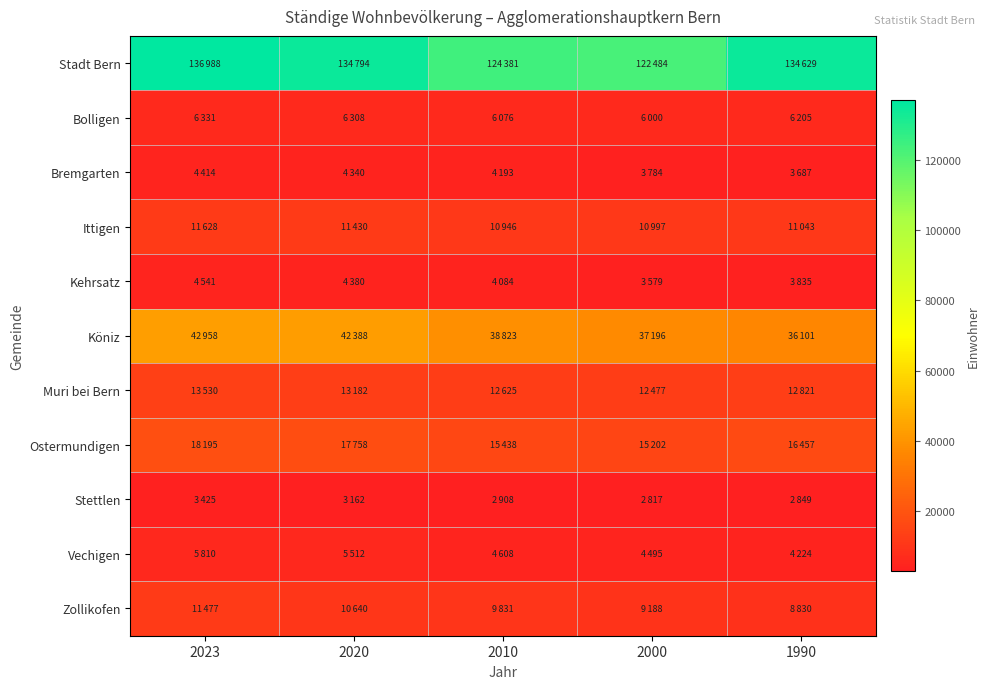

What is the spread (max minus min) of values at 1990?

131780